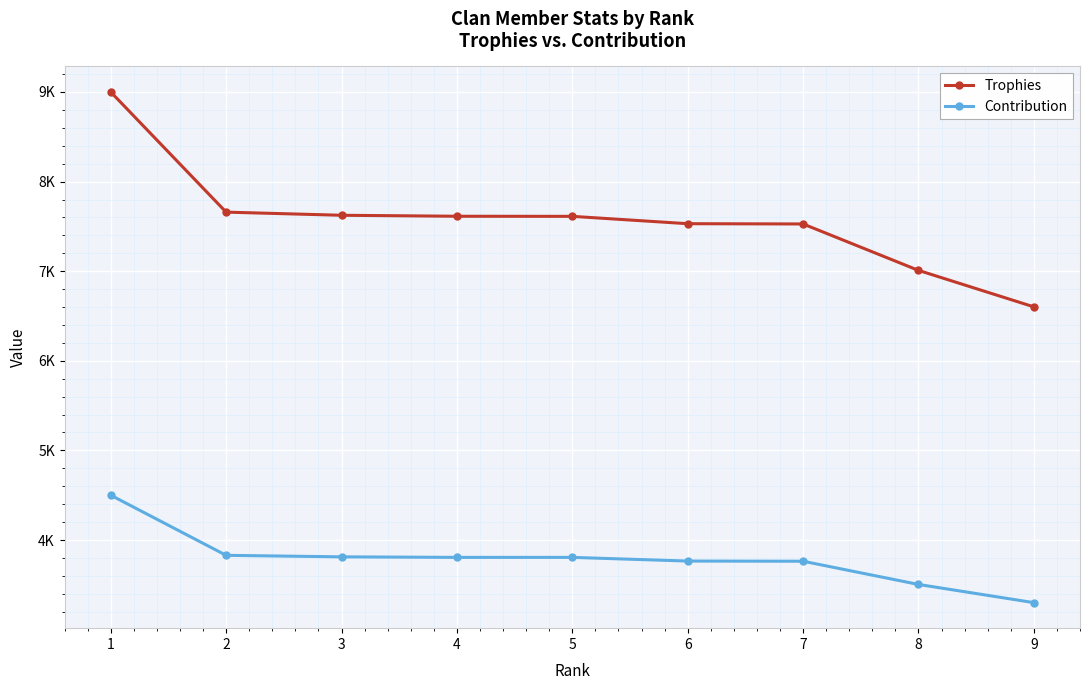

True or false: Trophies and Contribution cross at least once.

False